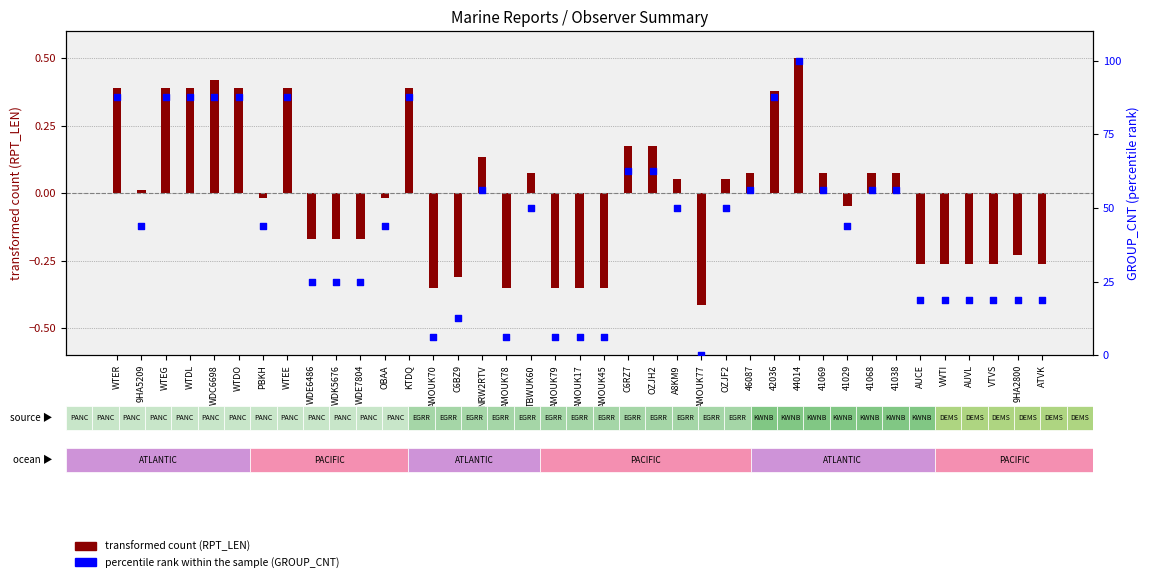

Which has a higher value, 41029 or AUVL?

41029